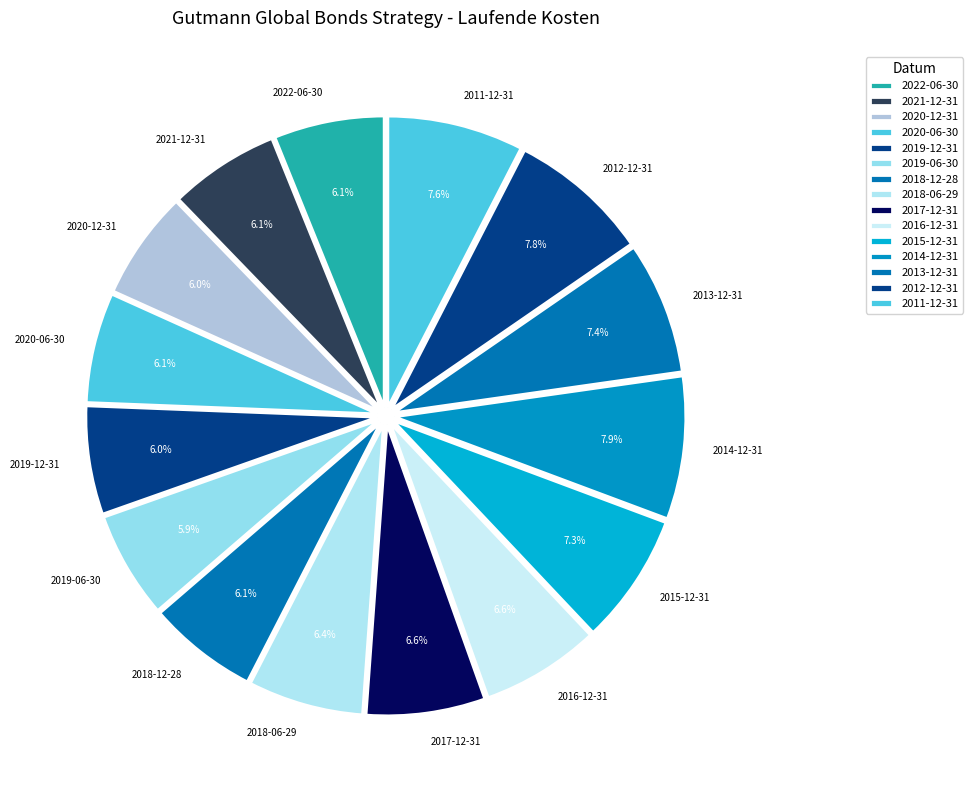

The 2018-12-28 slice represents 18% of the pie. True or false?

False